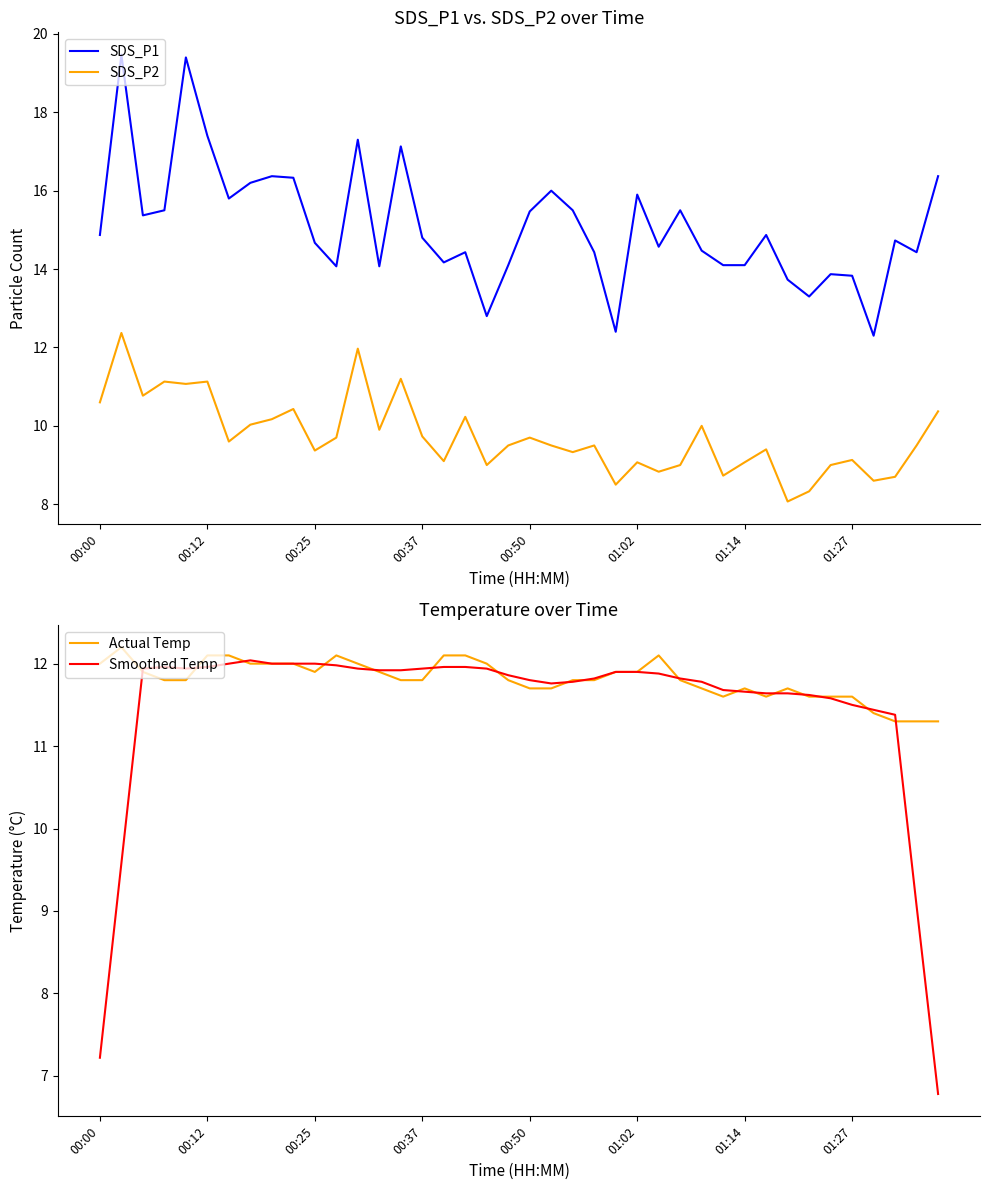

Reading left to right, list all the values displayed in this chart.

SDS_P1: 14.9	19.5	15.4	15.5	19.4	17.4	15.8	16.2	16.4	16.3	14.7	14.1	17.3	14.1	17.1	14.8	14.2	14.4	12.8	14.1	15.5	16.0	15.5	14.4	12.4	15.9	14.6	15.5	14.5	14.1	14.1	14.9	13.7	13.3	13.9	13.8	12.3	14.7	14.4	16.4
SDS_P2: 10.6	12.4	10.8	11.1	11.1	11.1	9.6	10.0	10.2	10.4	9.4	9.7	12.0	9.9	11.2	9.7	9.1	10.2	9.0	9.5	9.7	9.5	9.3	9.5	8.5	9.1	8.8	9.0	10.0	8.7	9.1	9.4	8.1	8.3	9.0	9.1	8.6	8.7	9.5	10.4
Actual Temp: 12.0	12.2	11.9	11.8	11.8	12.1	12.1	12.0	12.0	12.0	11.9	12.1	12.0	11.9	11.8	11.8	12.1	12.1	12.0	11.8	11.7	11.7	11.8	11.8	11.9	11.9	12.1	11.8	11.7	11.6	11.7	11.6	11.7	11.6	11.6	11.6	11.4	11.3	11.3	11.3
Smoothed Temp: 7.2	9.6	11.9	12.0	11.9	12.0	12.0	12.0	12.0	12.0	12.0	12.0	11.9	11.9	11.9	11.9	12.0	12.0	11.9	11.9	11.8	11.8	11.8	11.8	11.9	11.9	11.9	11.8	11.8	11.7	11.7	11.6	11.6	11.6	11.6	11.5	11.4	11.4	9.1	6.8